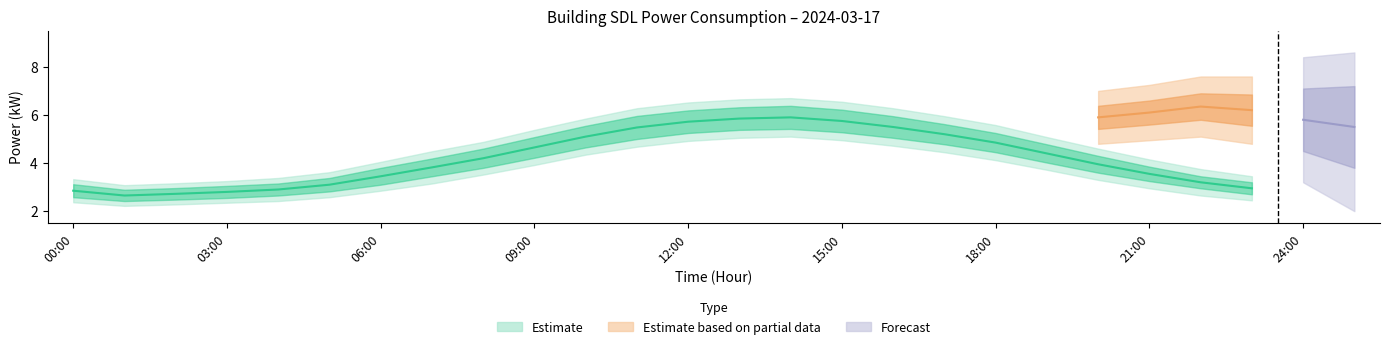

What is the spread (max minus min) of values at 19:00?

1.4